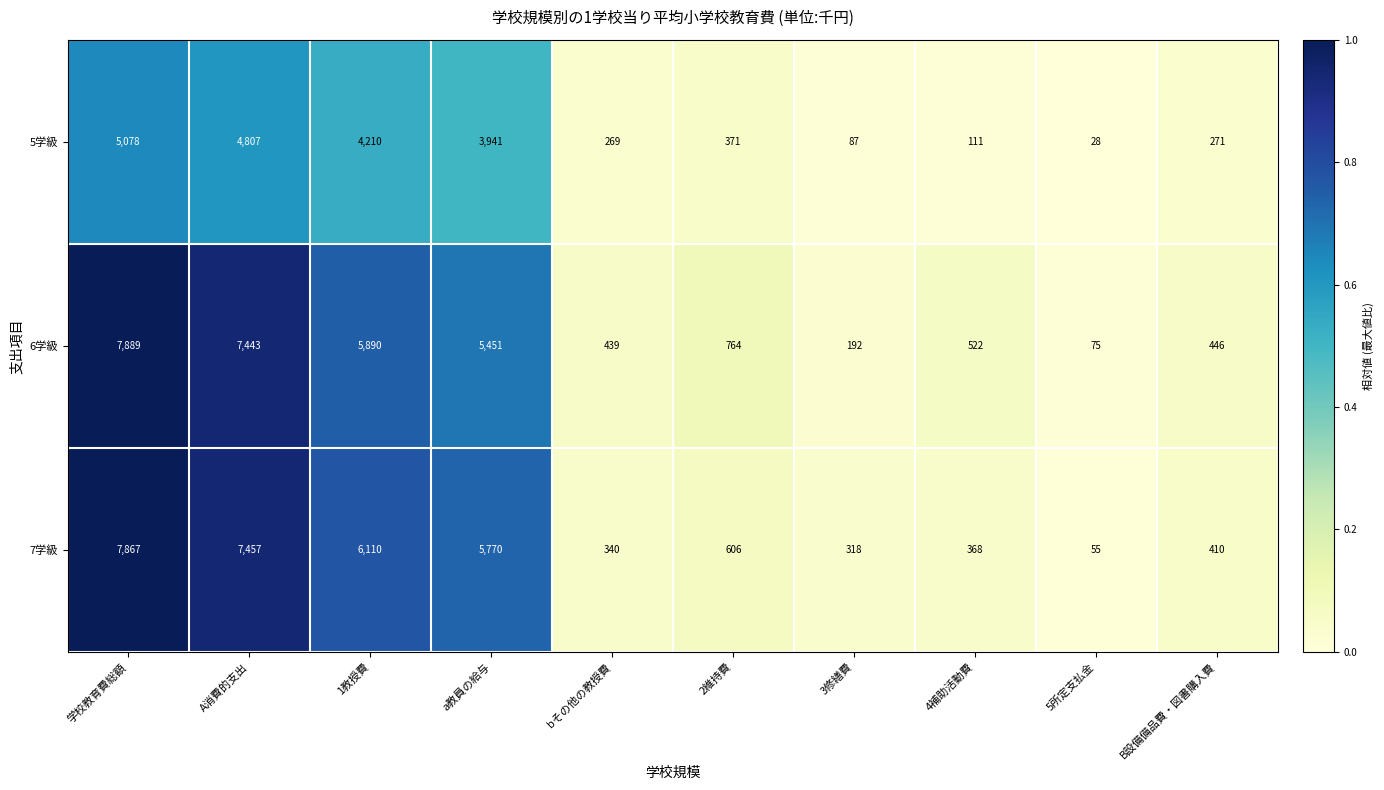

The value of 7学級 at 3修繕費 is 462. True or false?

False